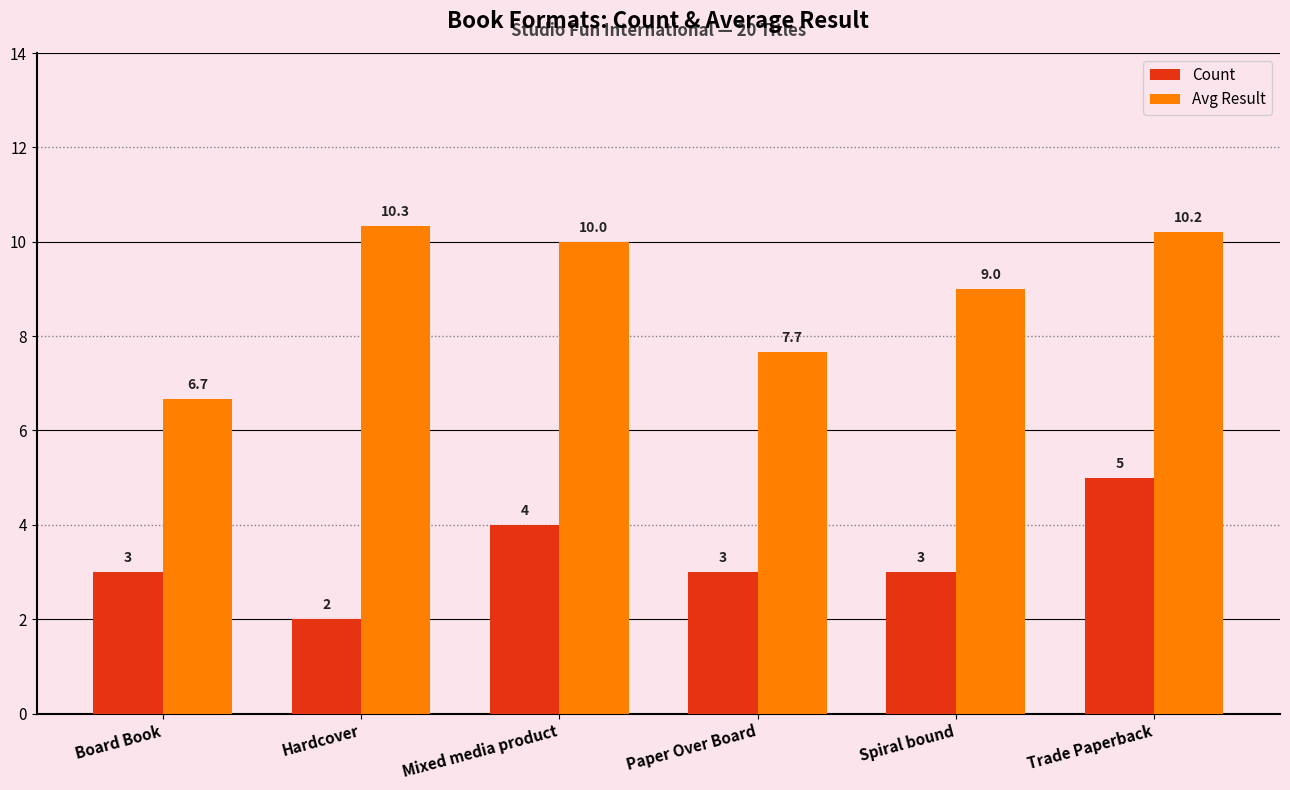

What value does the Avg Result series have at Hardcover?

10.3